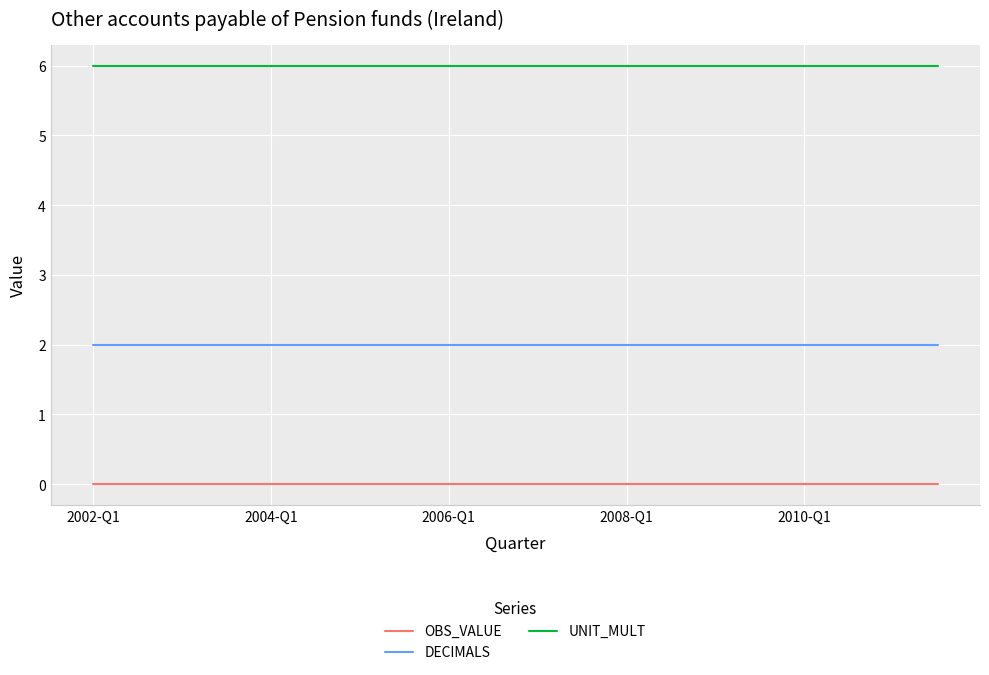

Rank the series by their average value, from highest to lowest.

UNIT_MULT, DECIMALS, OBS_VALUE